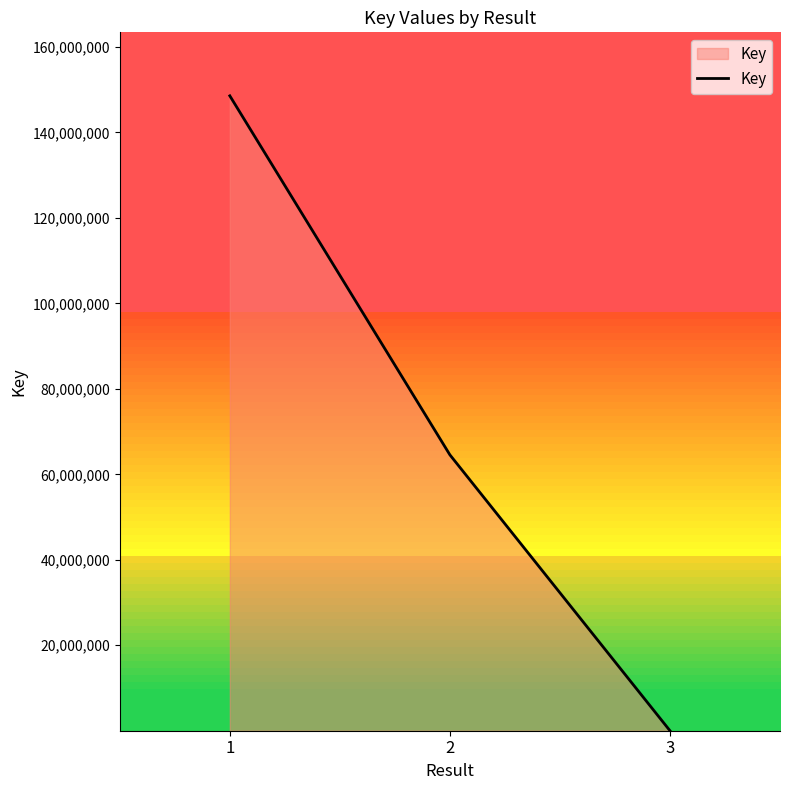

List the labels in order of value, largest first.

1, 2, 3